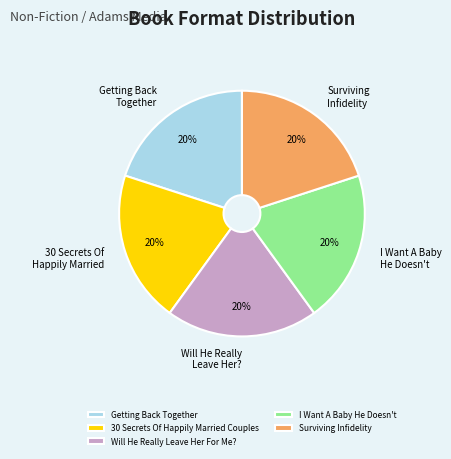

What is the ratio of the value at Surviving Infidelity to the value at I Want A Baby He Doesn't?

1.0